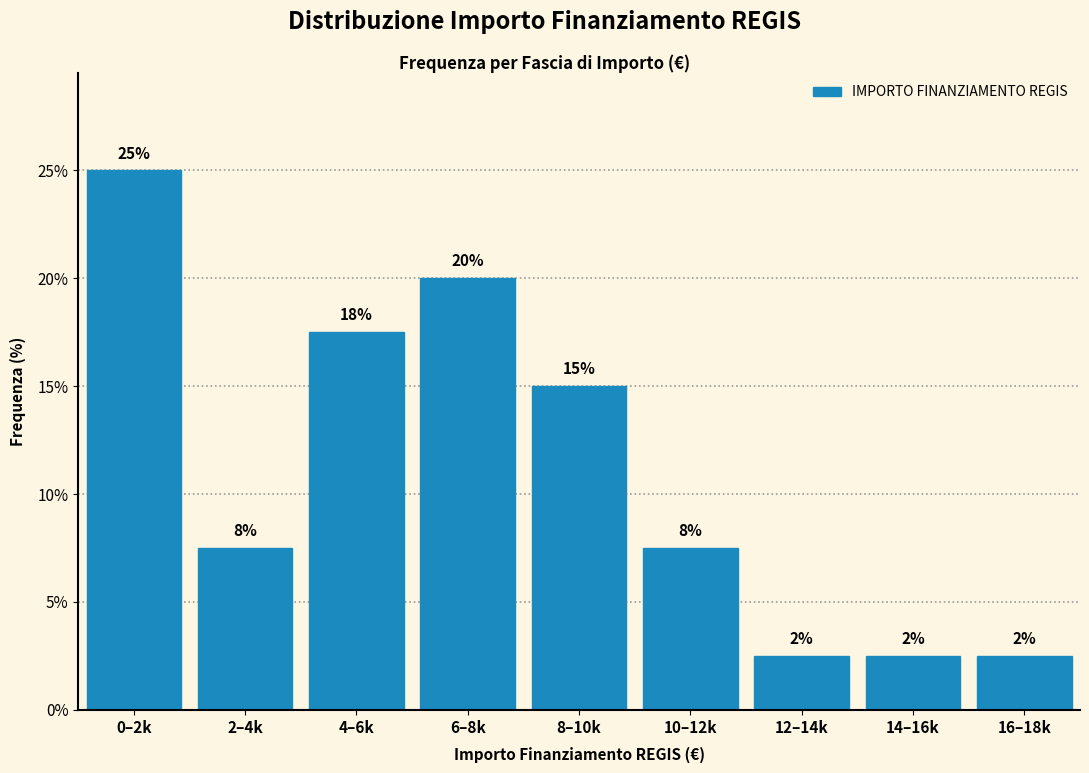

How many bars are there in total?

9